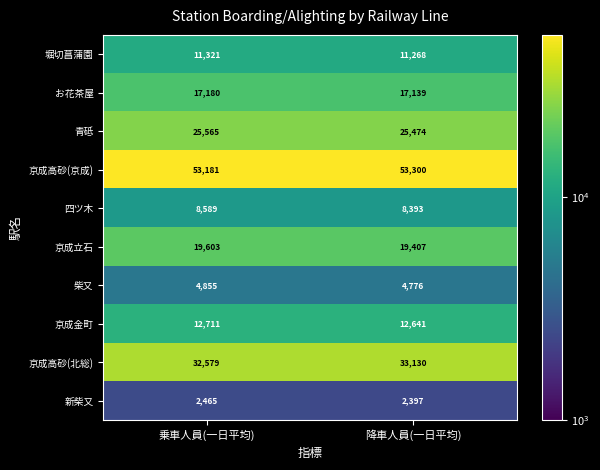

How many distinct data groups are displayed?

10